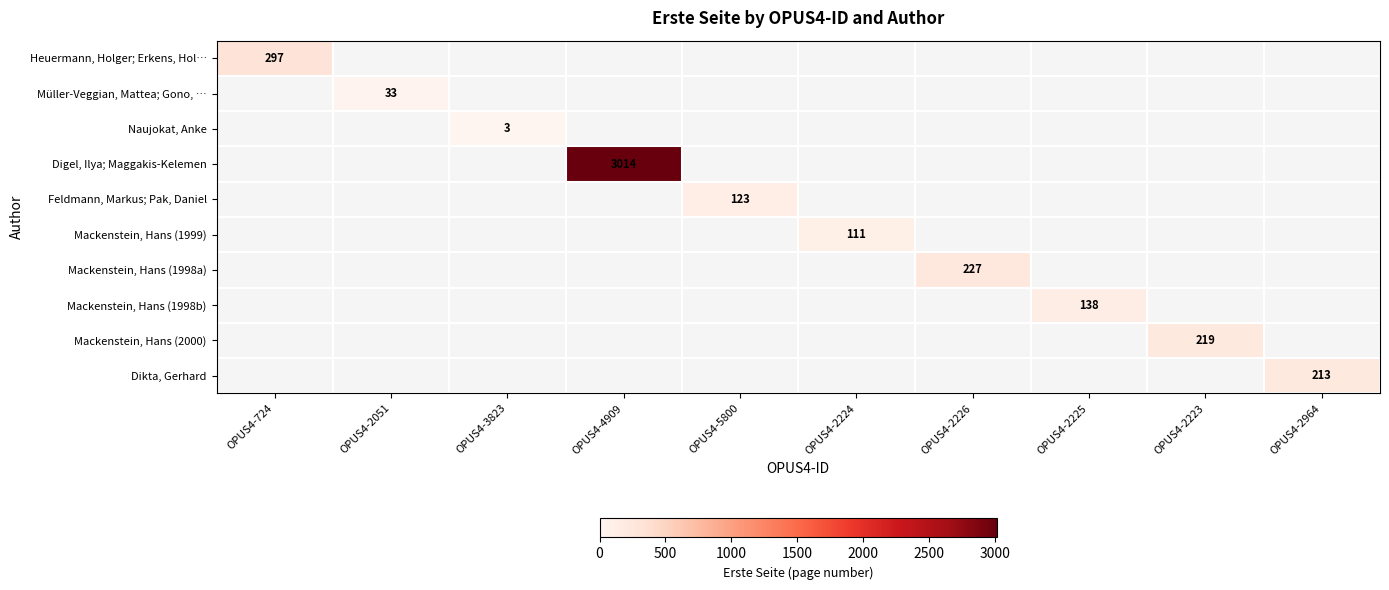

The value of Mackenstein, Hans (1998a) at OPUS4-2226 is 227. True or false?

True